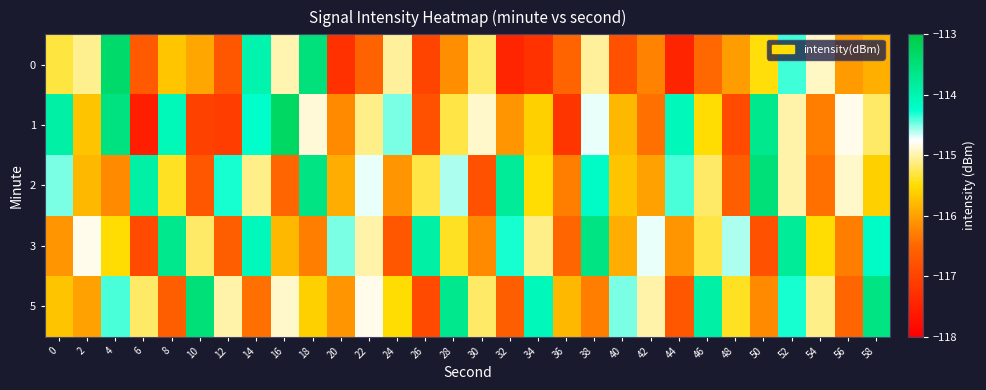

What is the spread (max minus min) of values at 0?

2.2